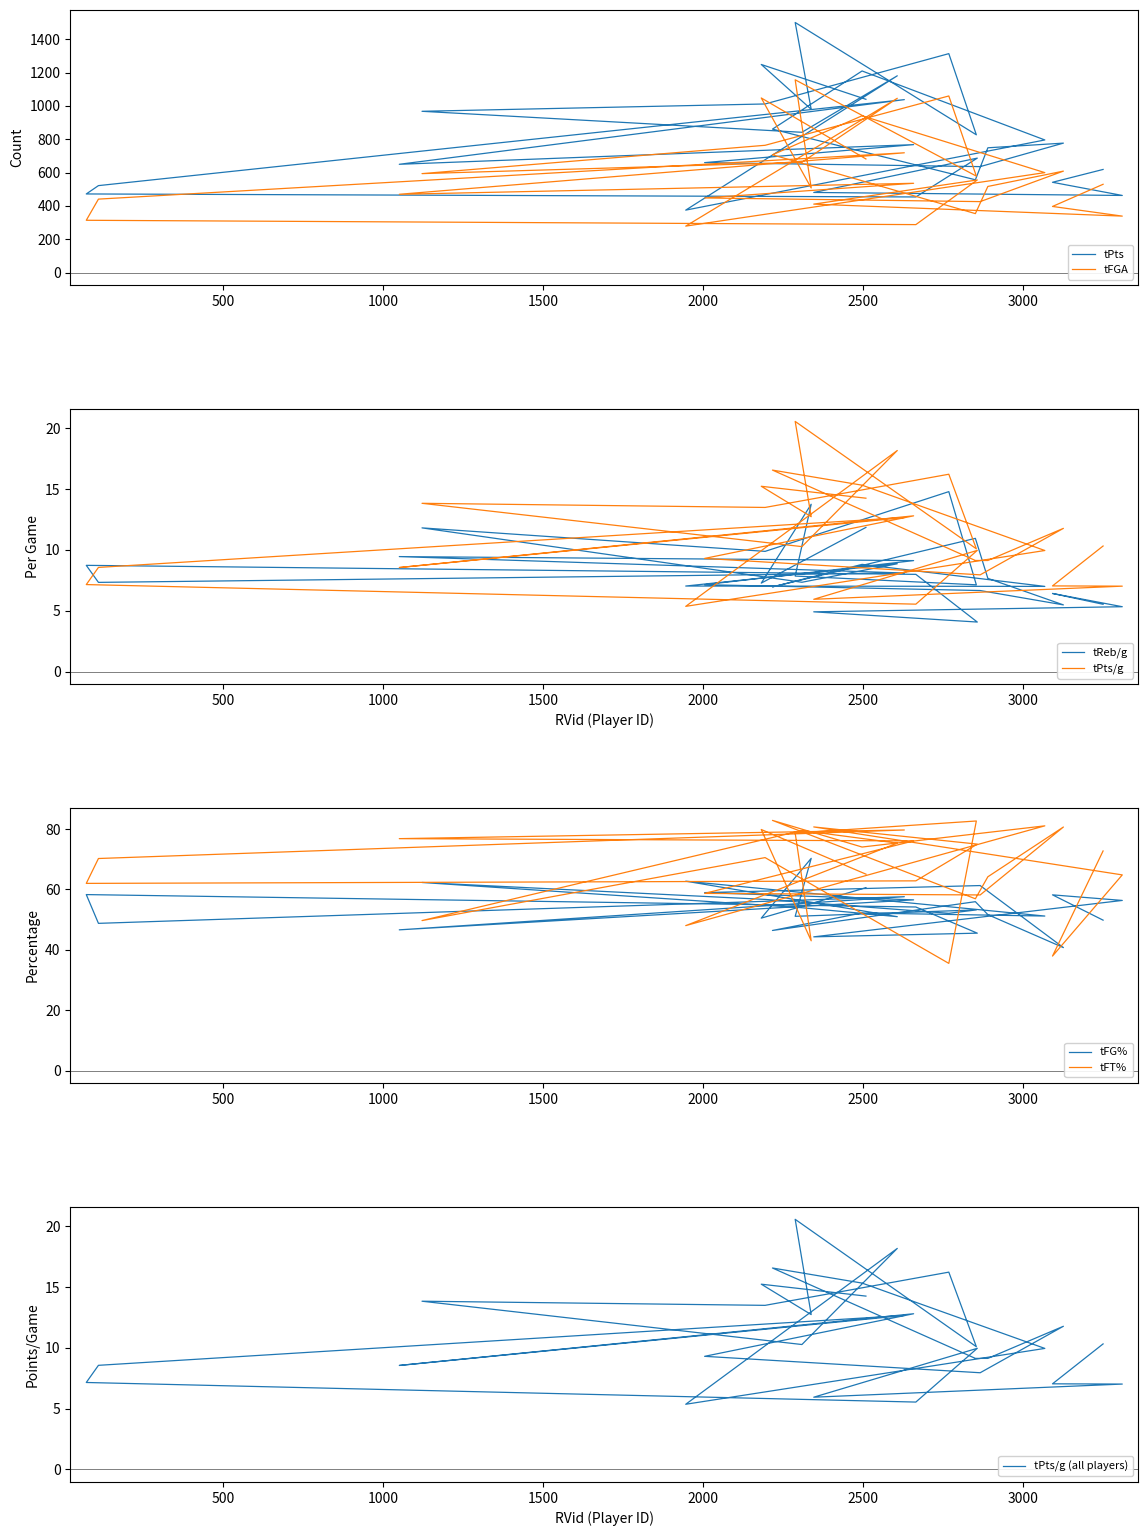

Rank the series by their maximum value, from lowest to highest.

tReb_g, tPts_g, tFG_pct, tFT_pct, tFGA, tPts